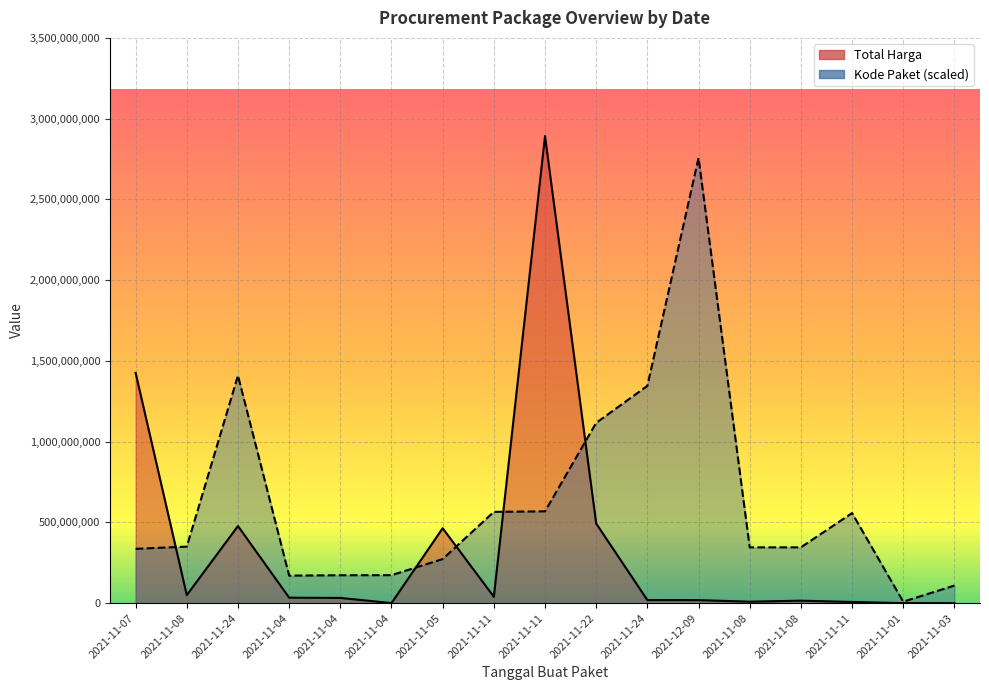

Rank the categories by Total Harga value from highest to lowest.

2021-11-11, 2021-11-07, 2021-11-22, 2021-11-24, 2021-11-05, 2021-11-08, 2021-11-11, 2021-11-04, 2021-11-04, 2021-11-24, 2021-12-09, 2021-11-08, 2021-11-08, 2021-11-11, 2021-11-04, 2021-11-01, 2021-11-03